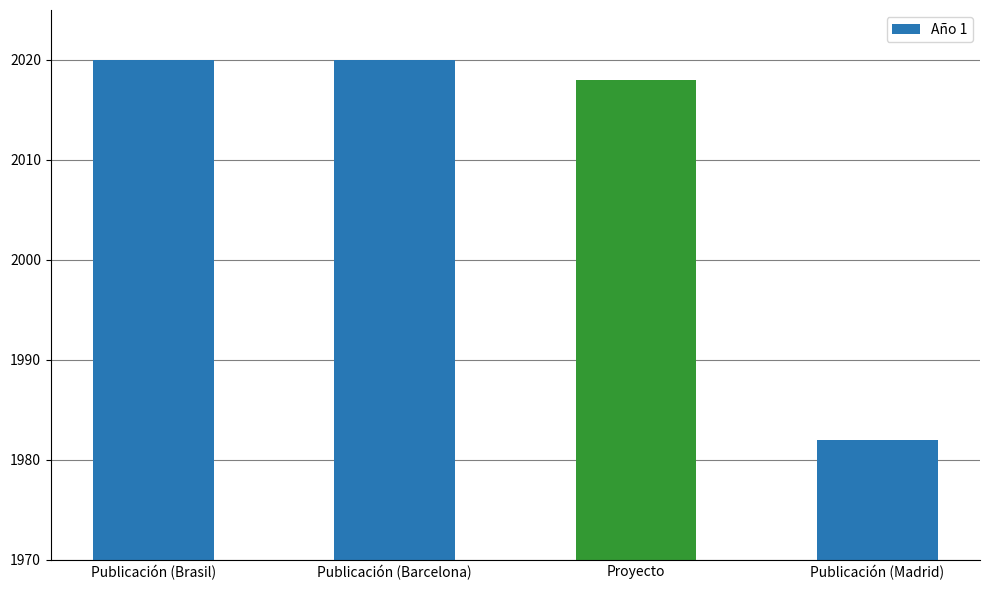

What is the label of the 3rd bar from the left?

Proyecto